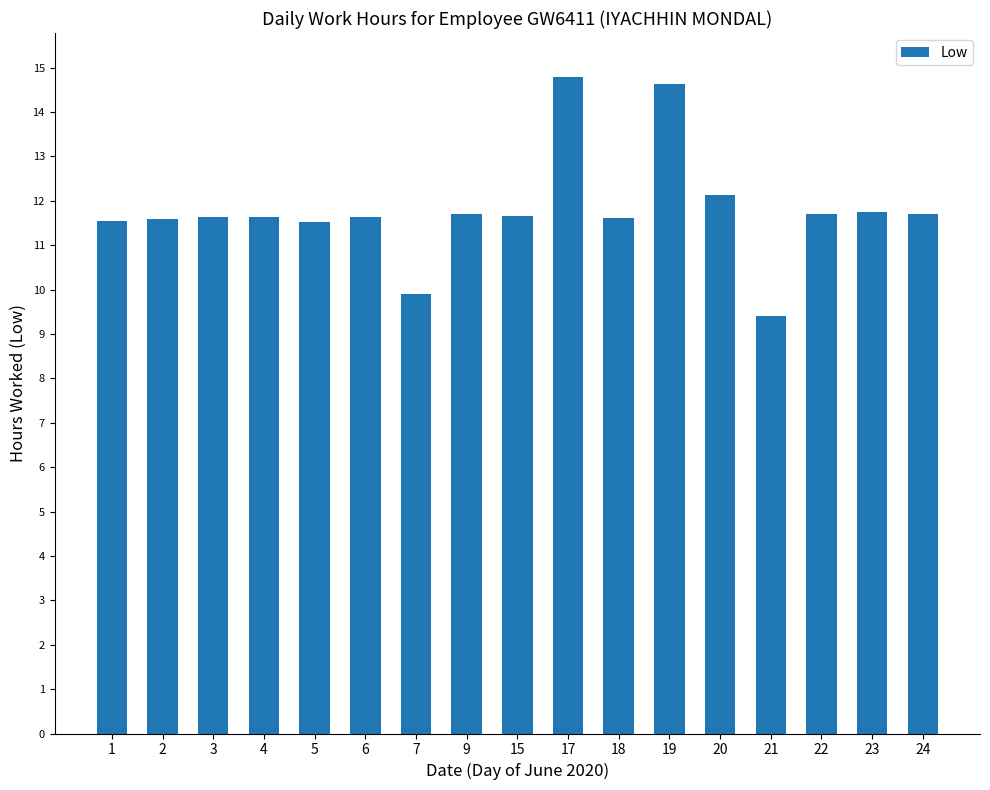

The value at 24 is 3.3. True or false?

False